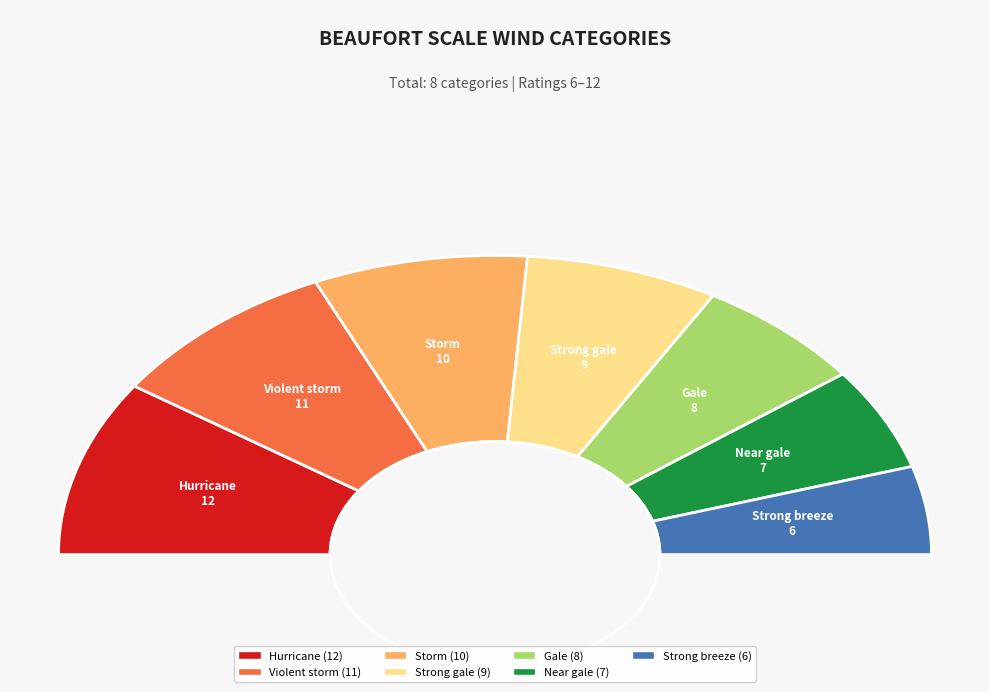

Does Storm account for over 50% of the chart?

No